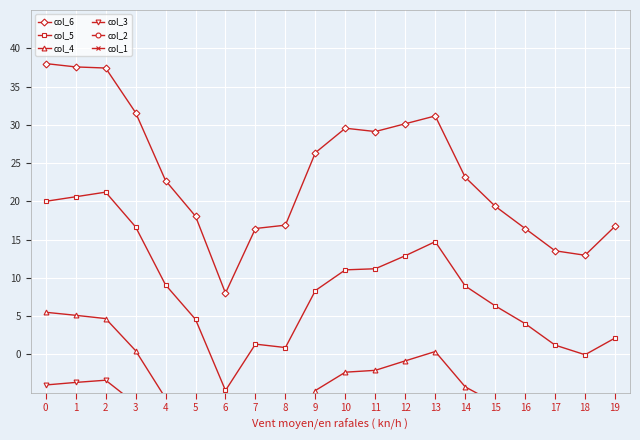

True or false: col_4 and col_1 intersect in this chart.

False